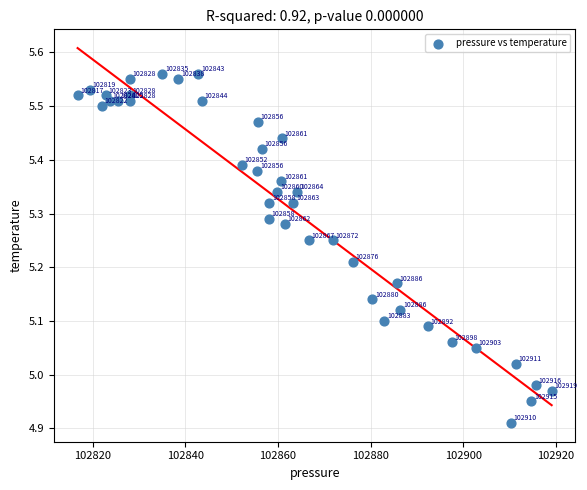

What is the range of X values (max minus min)?

102.3